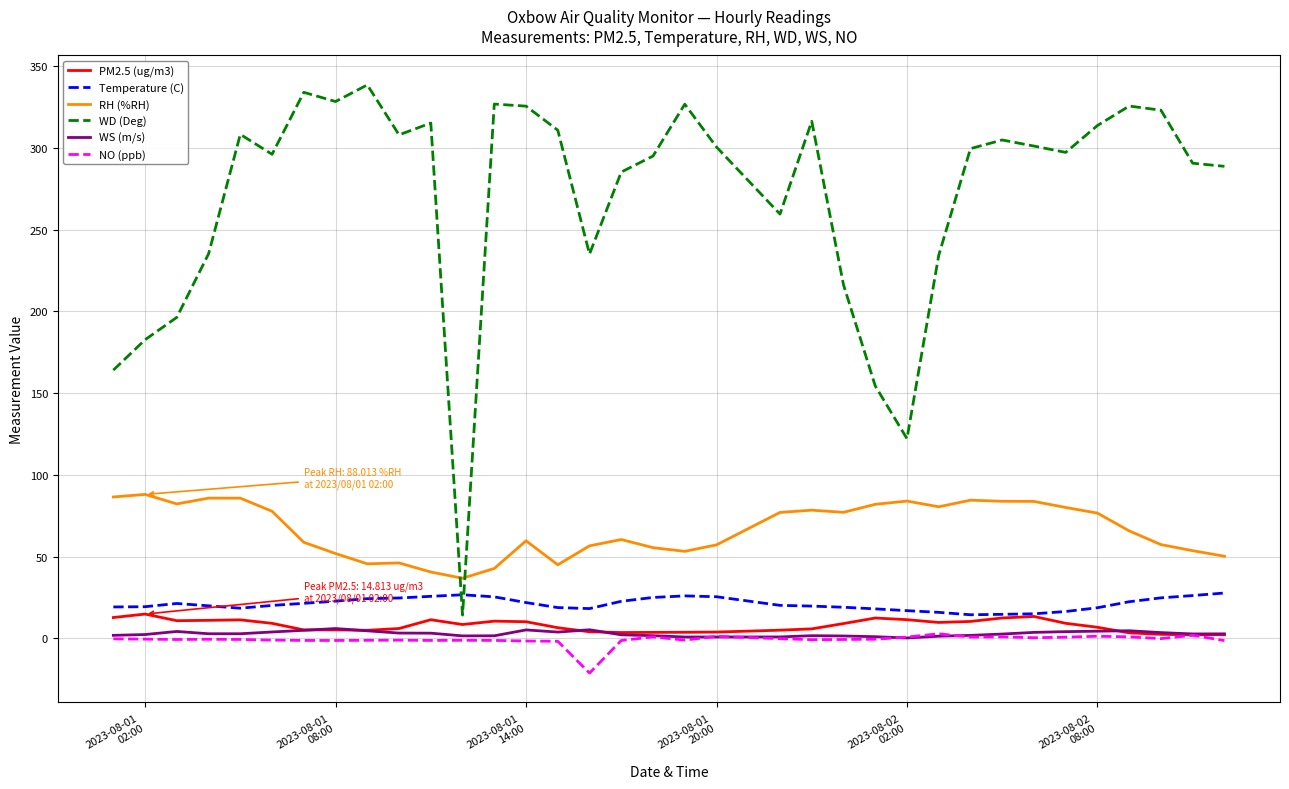

Which series has the largest range (max minus min)?

WD (Deg)